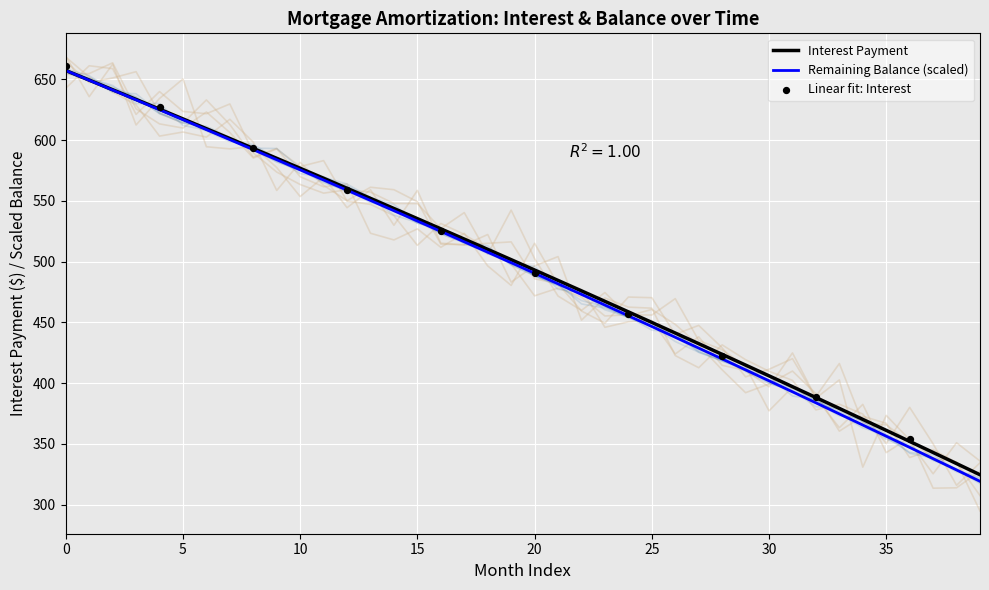

The value of Interest Payment at 30 is 594.7. True or false?

False